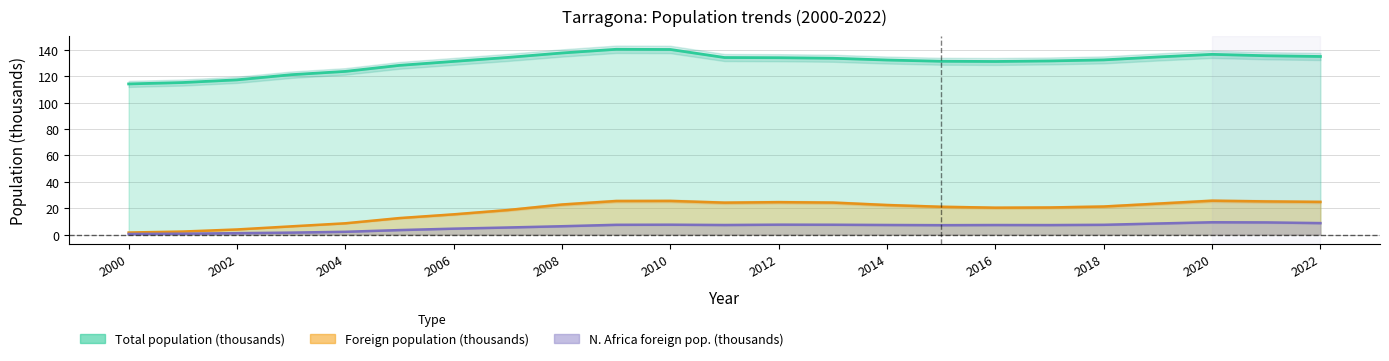

How many interior local peaks does the N.Africa foreign pop series have?

4